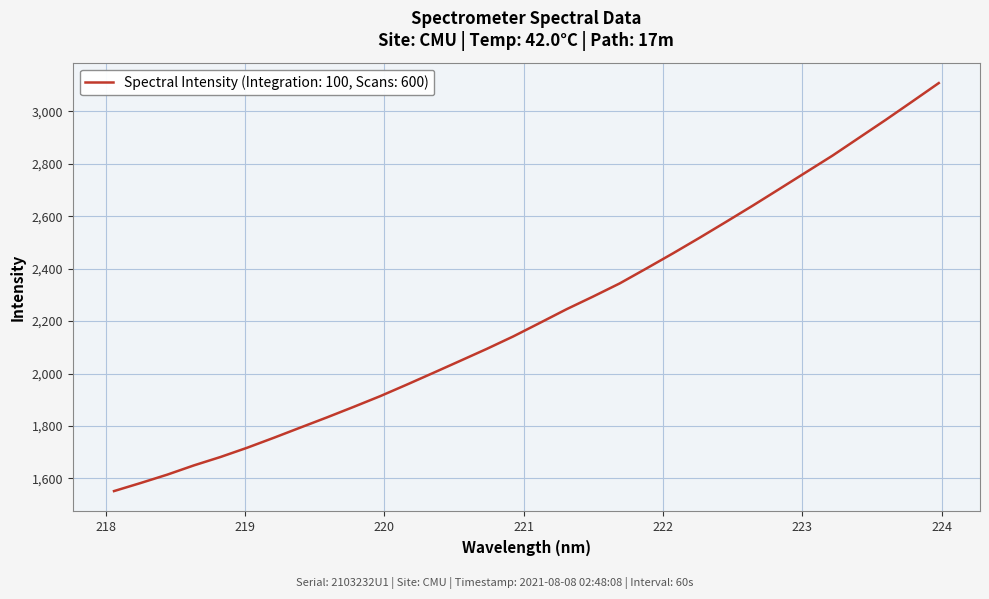

What is the smallest value displayed?

1551.5